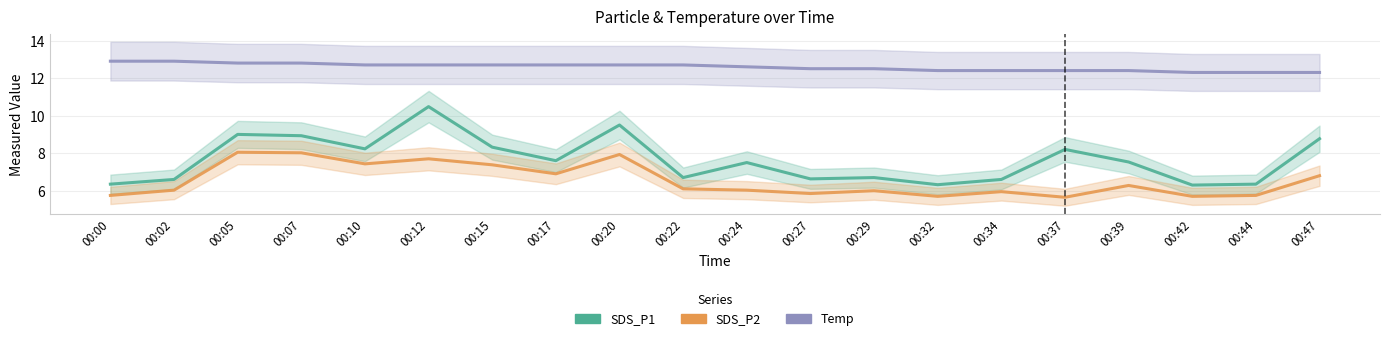

True or false: SDS_P2 and Temp intersect in this chart.

False